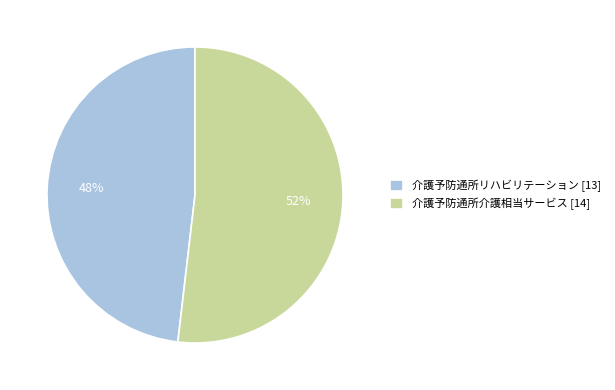

Which category accounts for the majority?

介護予防通所介護相当サービス